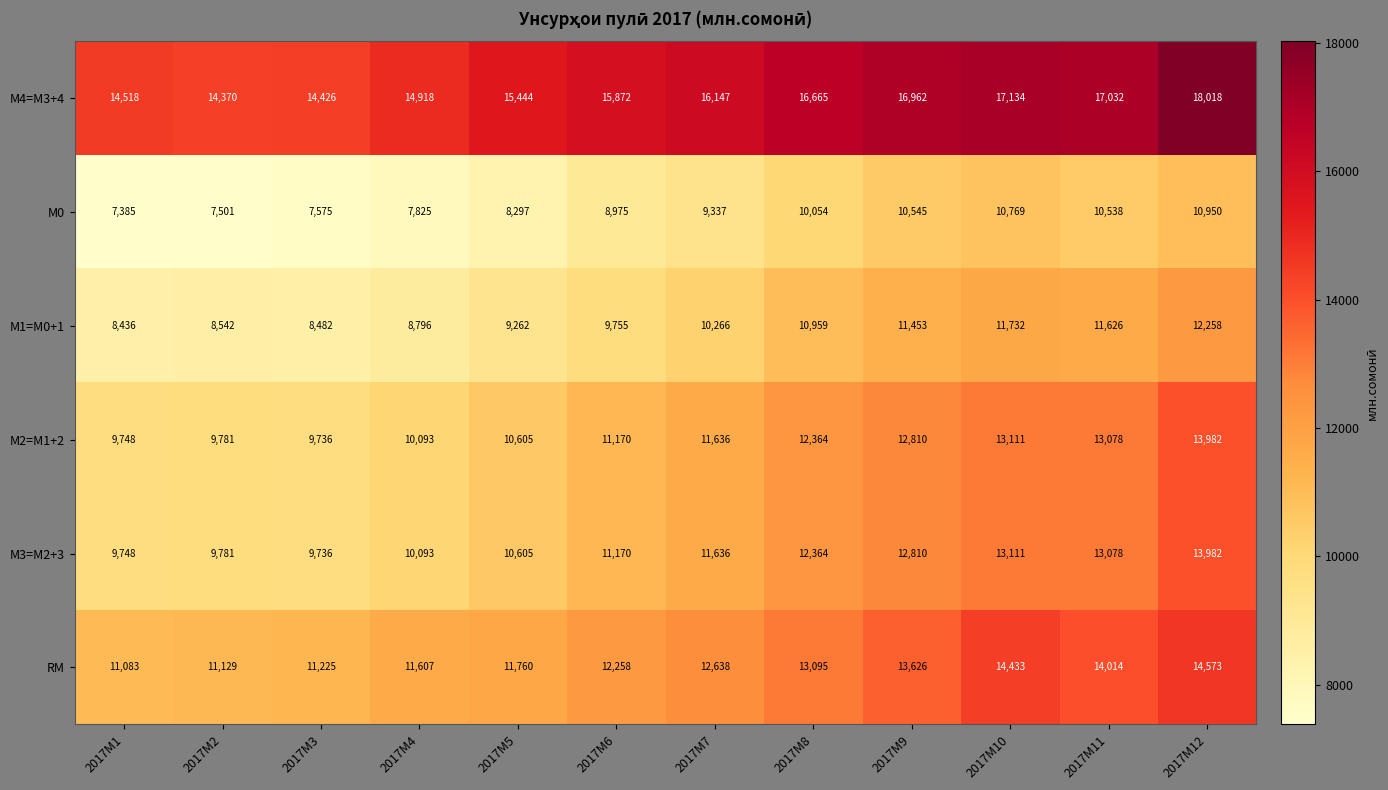

At which category does the chart reach its minimum across all series?

2017M1